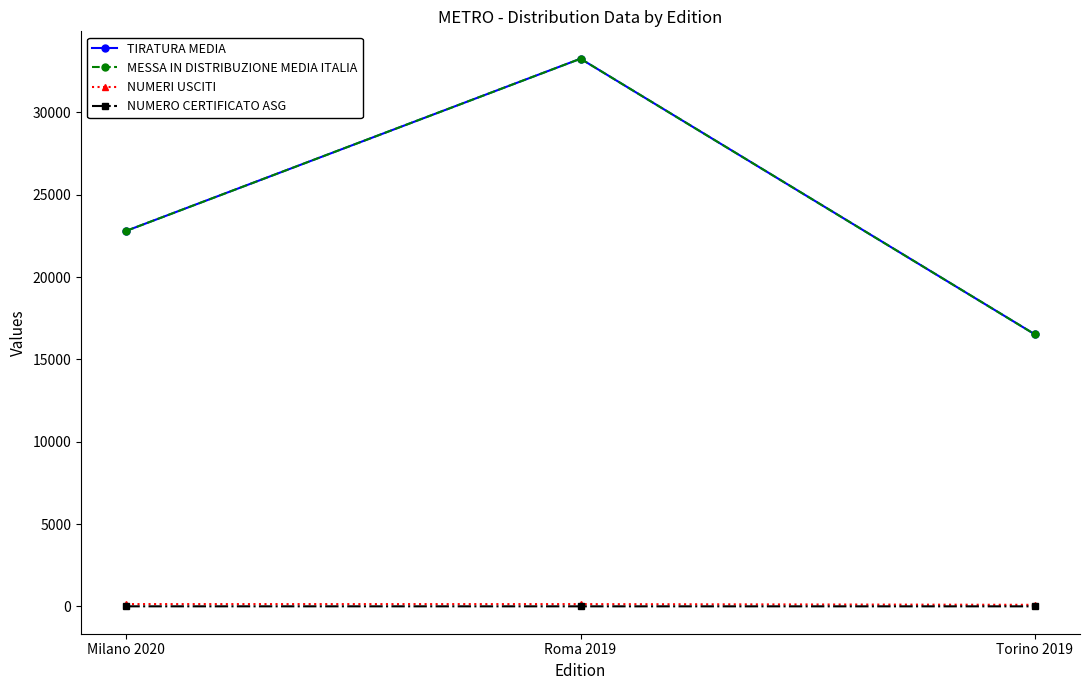

What is the label of the 1st point from the left?

Milano 2020